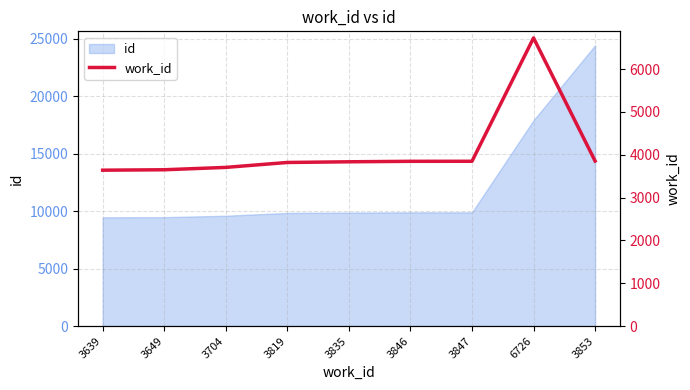

What is the label of the 9th point from the right?

3639